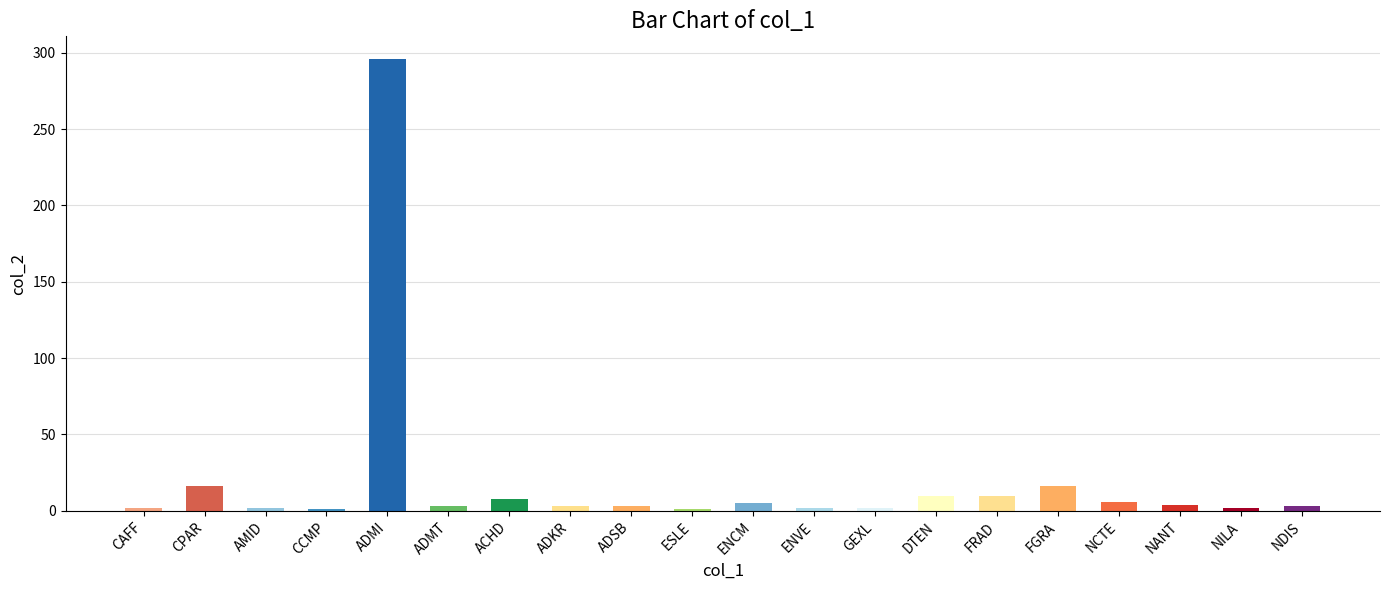

What is the label of the 8th bar from the left?

ADKR